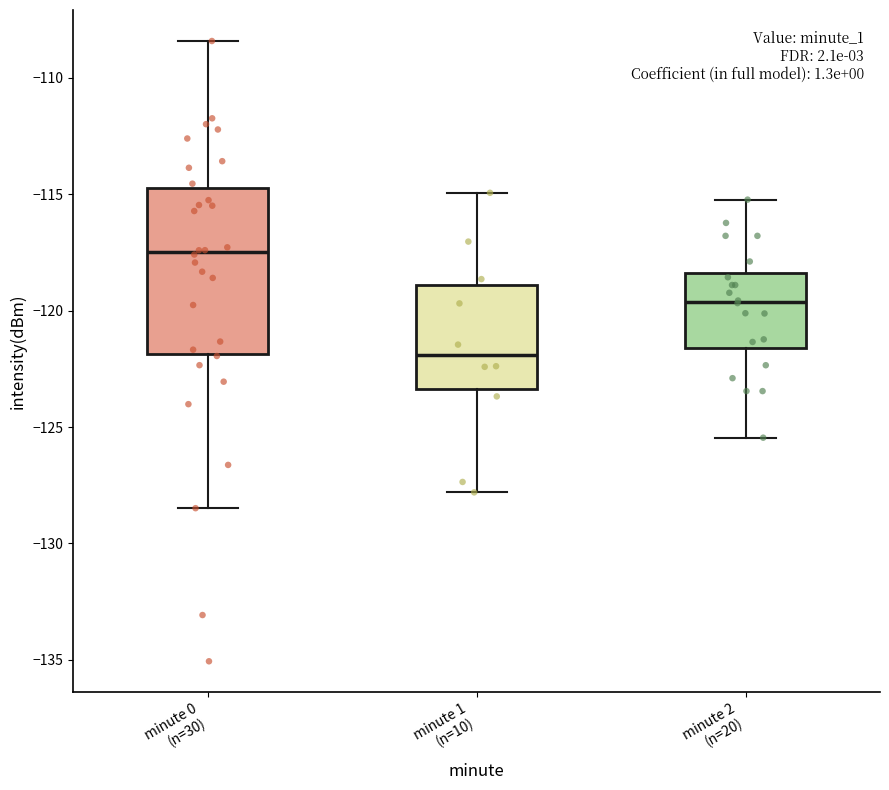

Reading left to right, read every box against the y-axis: the position of its median line, the range the box covers, and the ends of its whiskers. The values are not printed on the chart, so give them approximately, as read against the axis.

minute 0 (n=30): median -117.5, box -122.0 to -114.5, whiskers -128.5 to -108.5
minute 1 (n=10): median -122.0, box -123.5 to -119.0, whiskers -128.0 to -115.0
minute 2 (n=20): median -119.5, box -121.5 to -118.5, whiskers -125.5 to -115.0